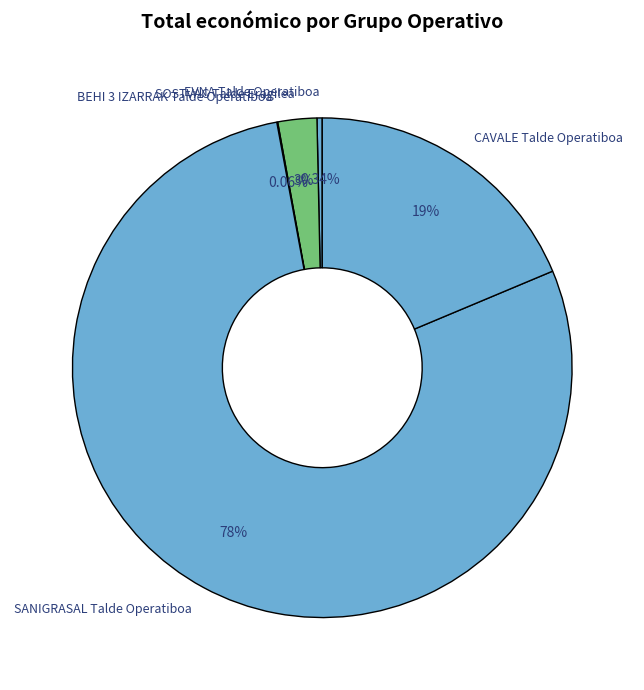

Which slice is the largest?

SANIGRASAL Talde Operatiboa